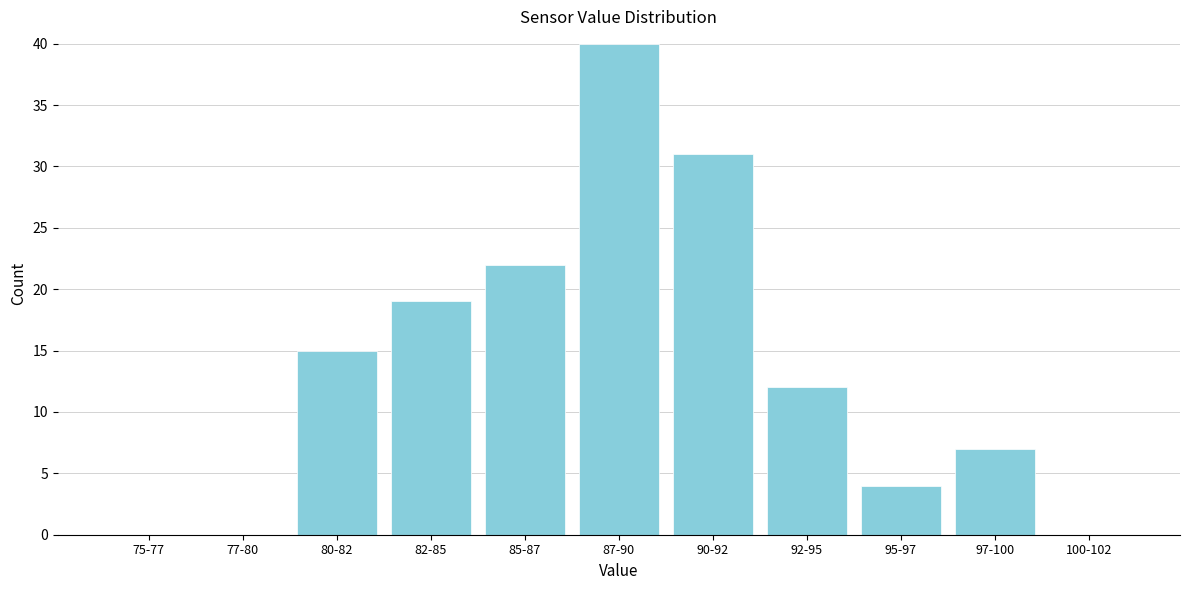

Reading left to right, extract all data points from this chart.

75-77=0	77-80=0	80-82=15	82-85=19	85-87=22	87-90=40	90-92=31	92-95=12	95-97=4	97-100=7	100-102=0